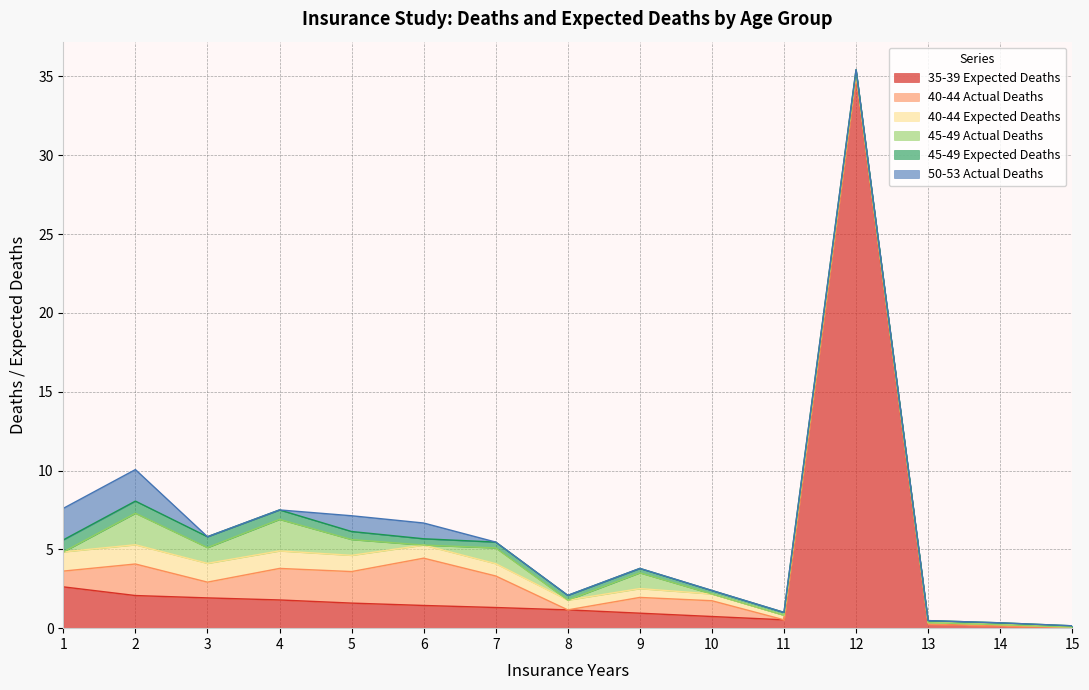

True or false: 45-49 Actual Deaths has a value of 1.0 at 7.

True